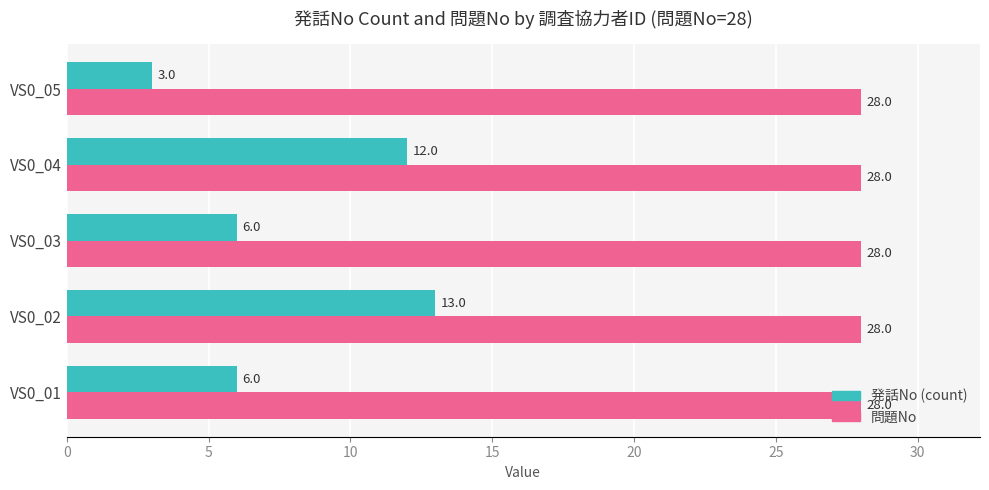

Which series has the largest range (max minus min)?

発話No (count)